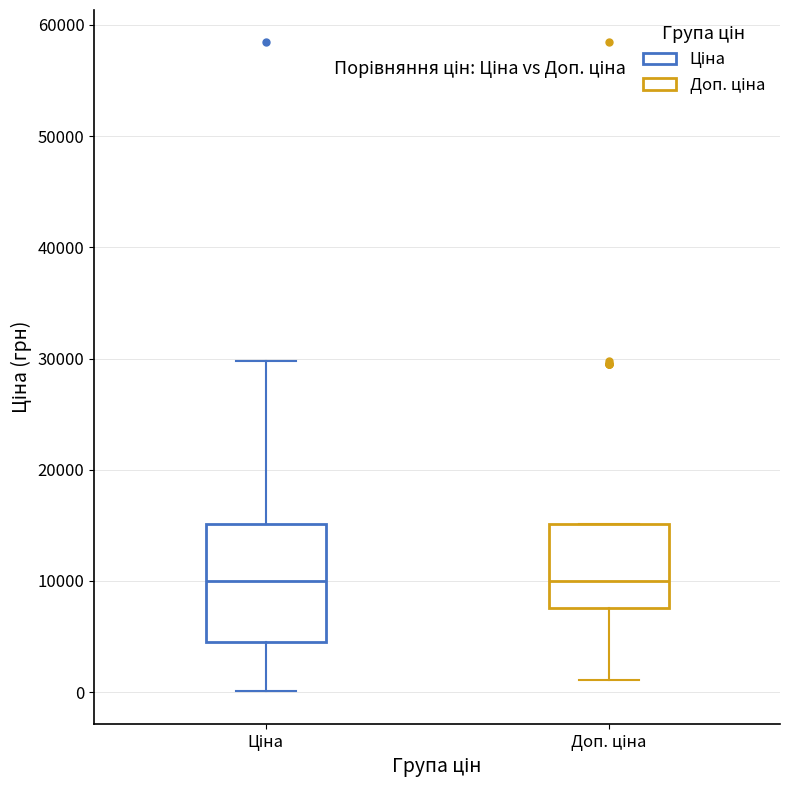

Reading left to right, read every box against the y-axis: the position of its median line, the range the box covers, and the ends of its whiskers. The values are not printed on the chart, so give them approximately, as read against the axis.

Ціна: median 10000, box 4000 to 15000, whiskers 0 to 30000
Доп. ціна: median 10000, box 8000 to 15000, whiskers 1000 to 15000